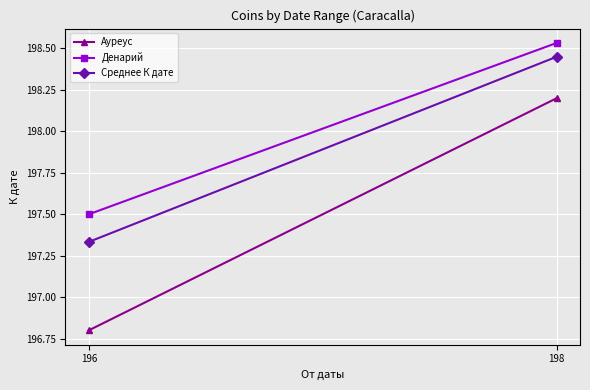

What is the total value across all series at 196?

591.6